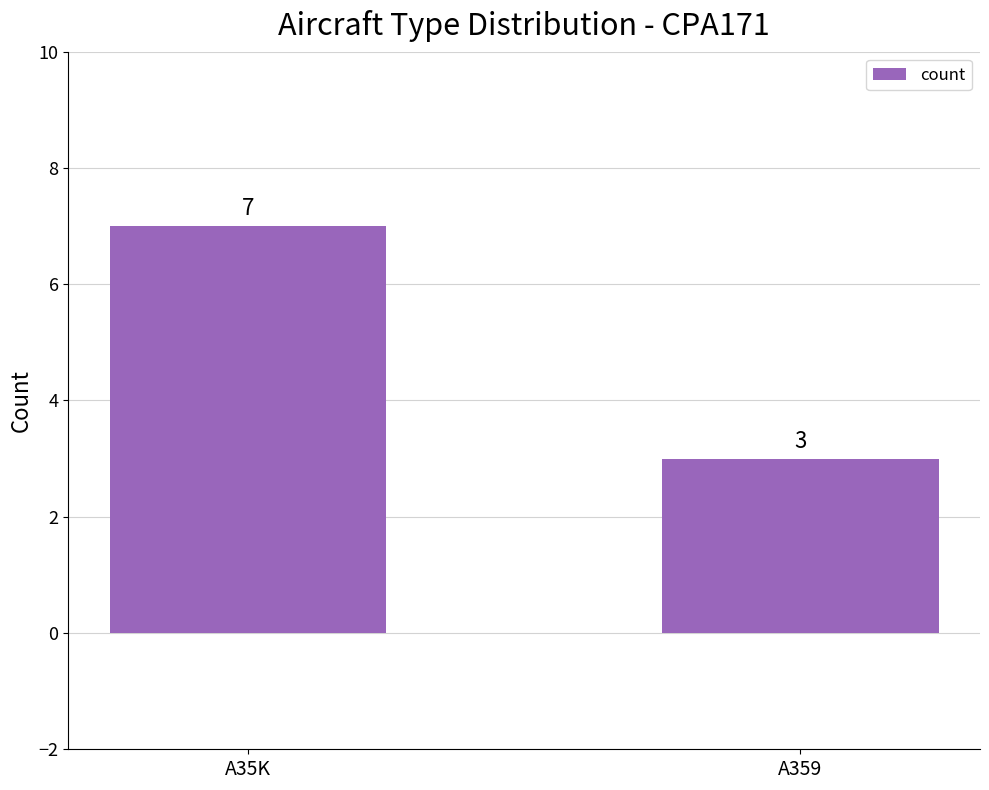

How many distinct data groups are displayed?

1